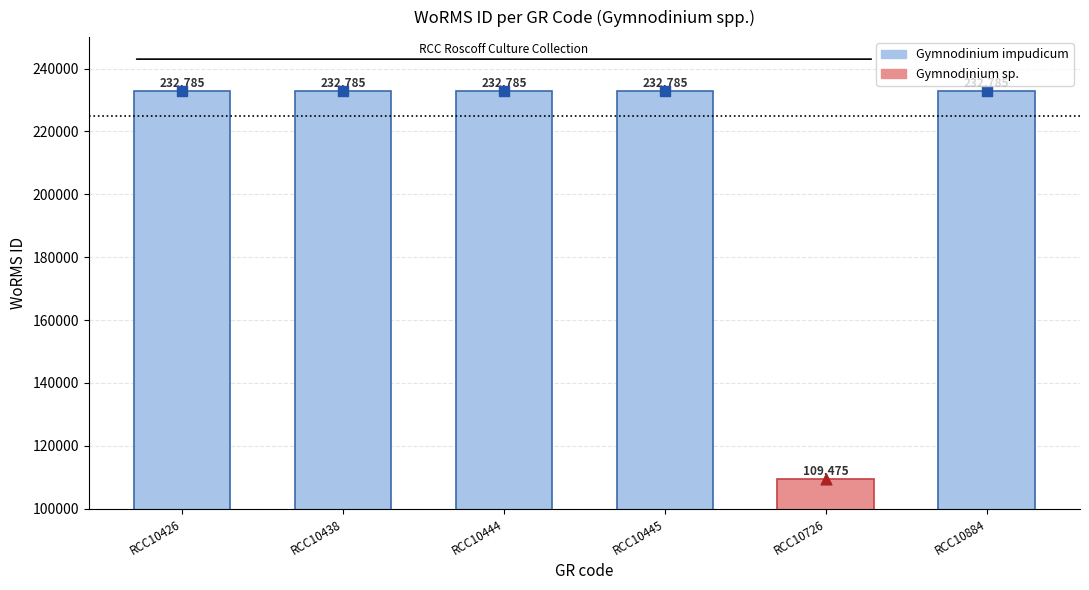

What is the change in value from RCC10426 to RCC10726?

-123310